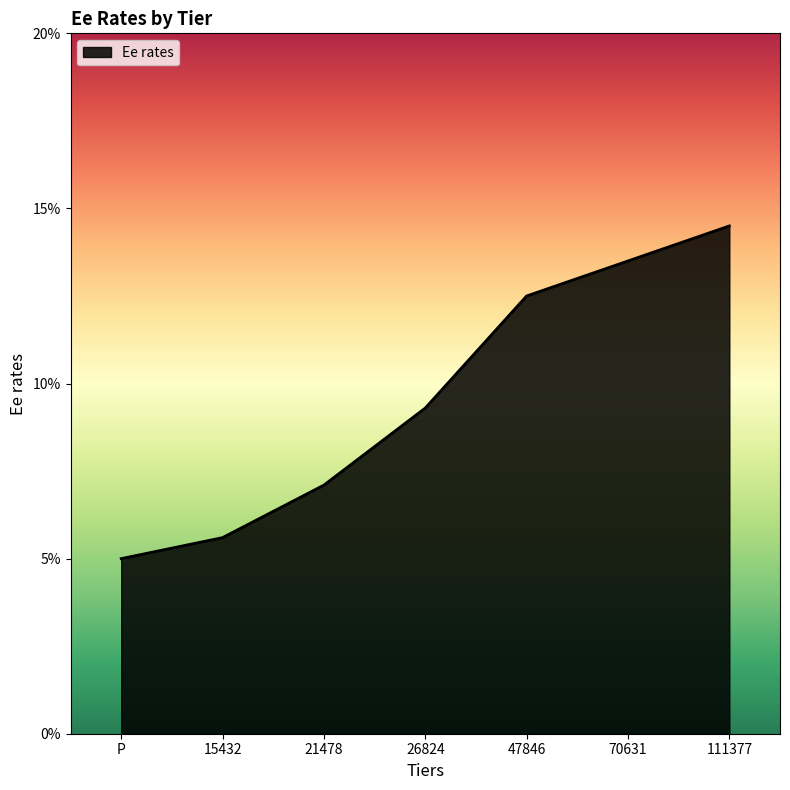

What is the value of the 4th point from the left?

0.1